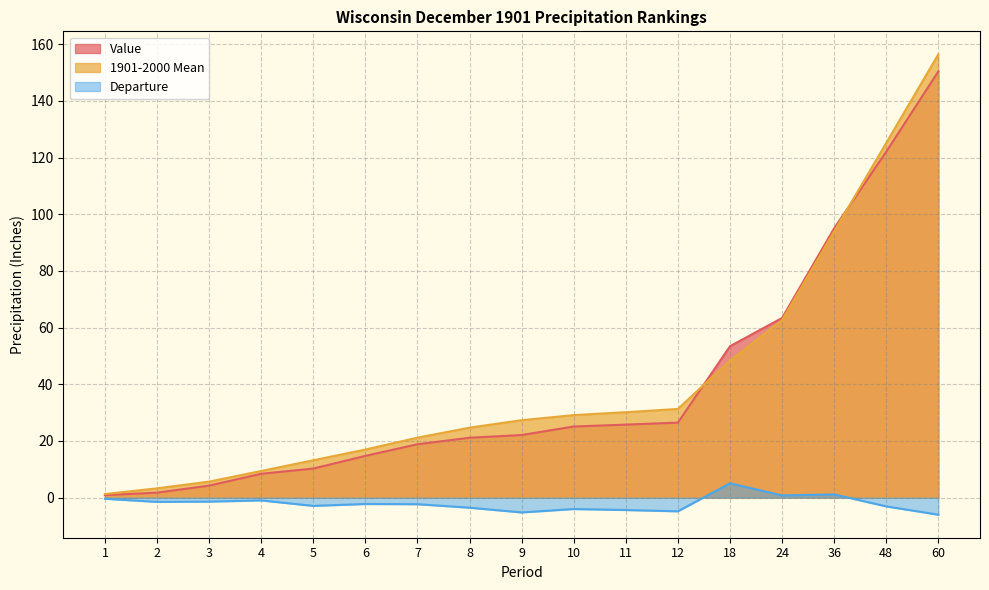

True or false: Departure has a value of -4.4 at 5.

False